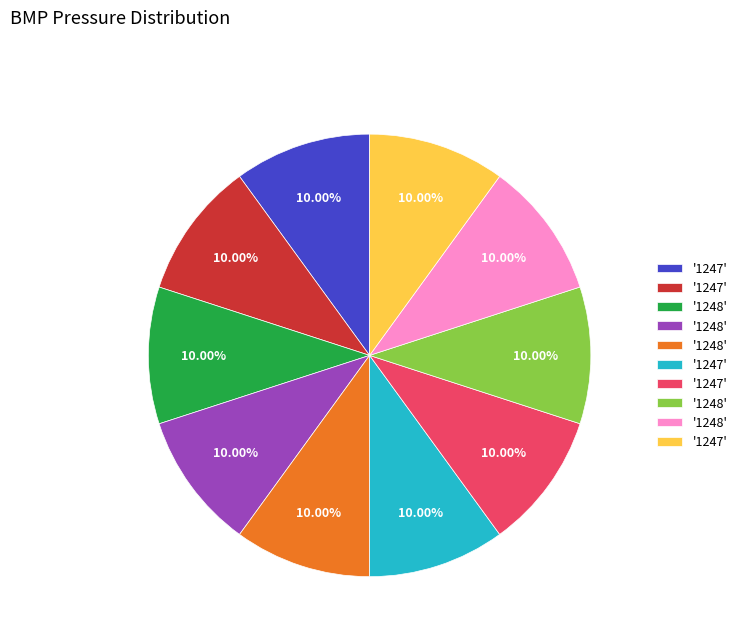

Is there a majority slice in this chart?

No